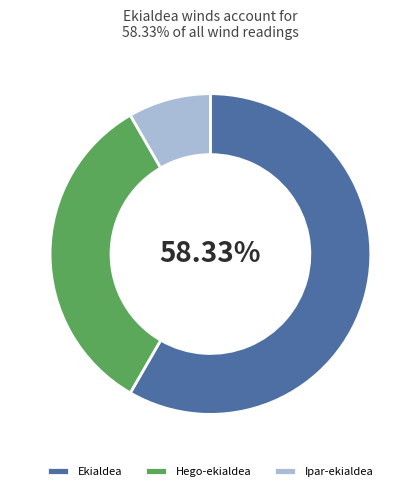

Rank the categories by value from lowest to highest.

Ipar-ekialdea, Hego-ekialdea, Ekialdea